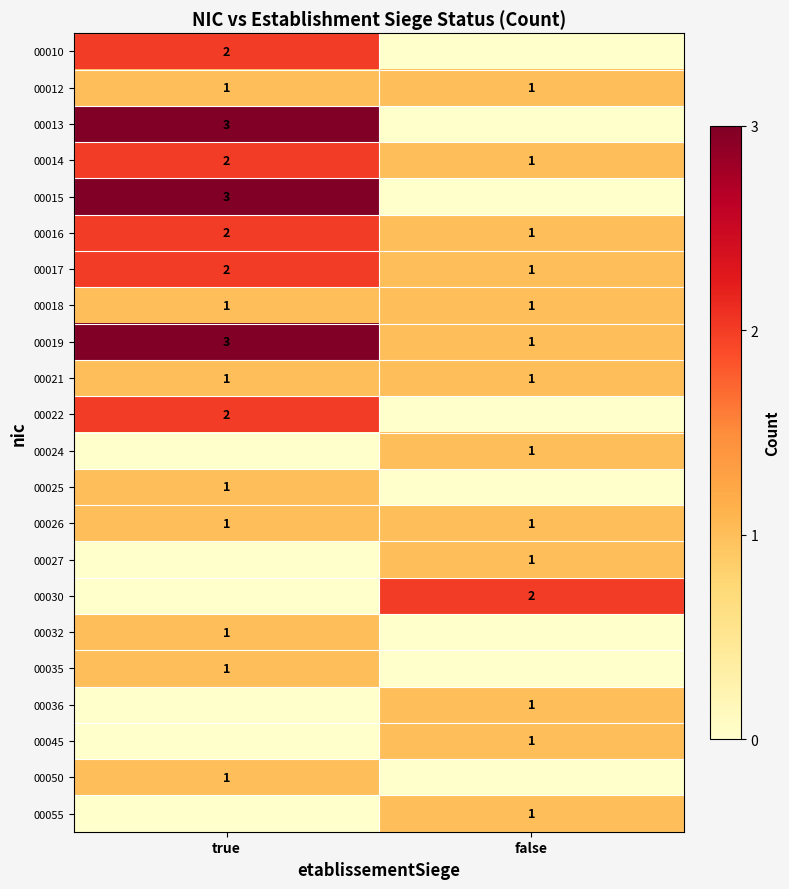

Is it true that 00050 equals 1 at true?

True